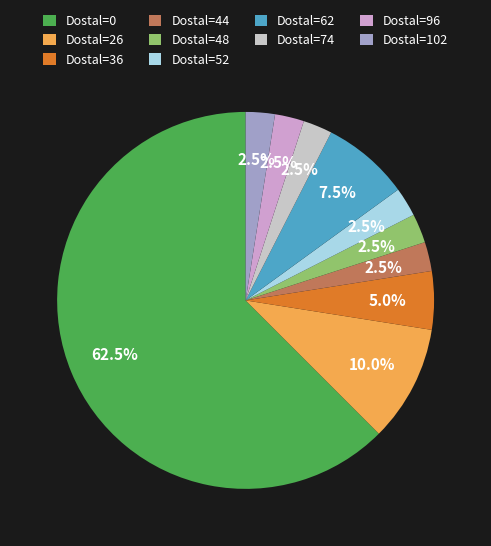

How many slices are in this pie chart?

10